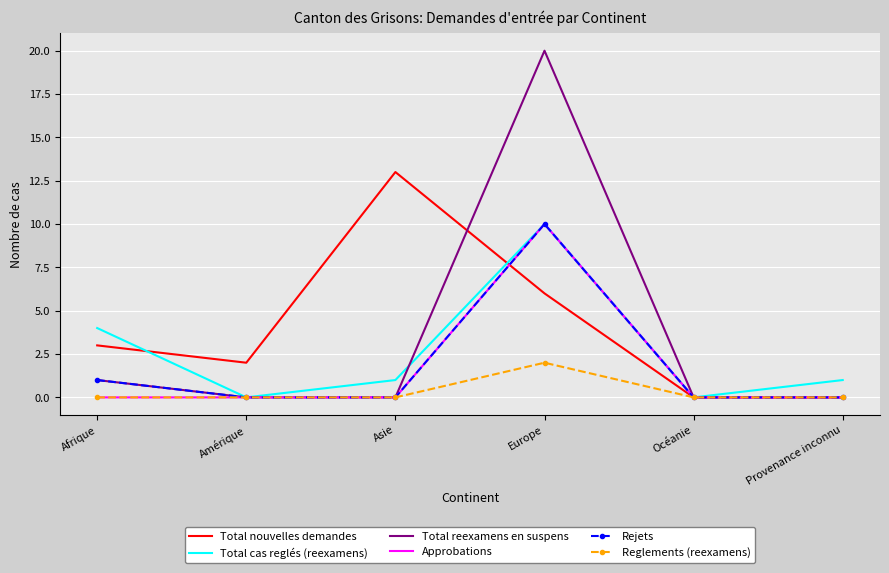

Which series has the largest range (max minus min)?

Total reexamens en suspens